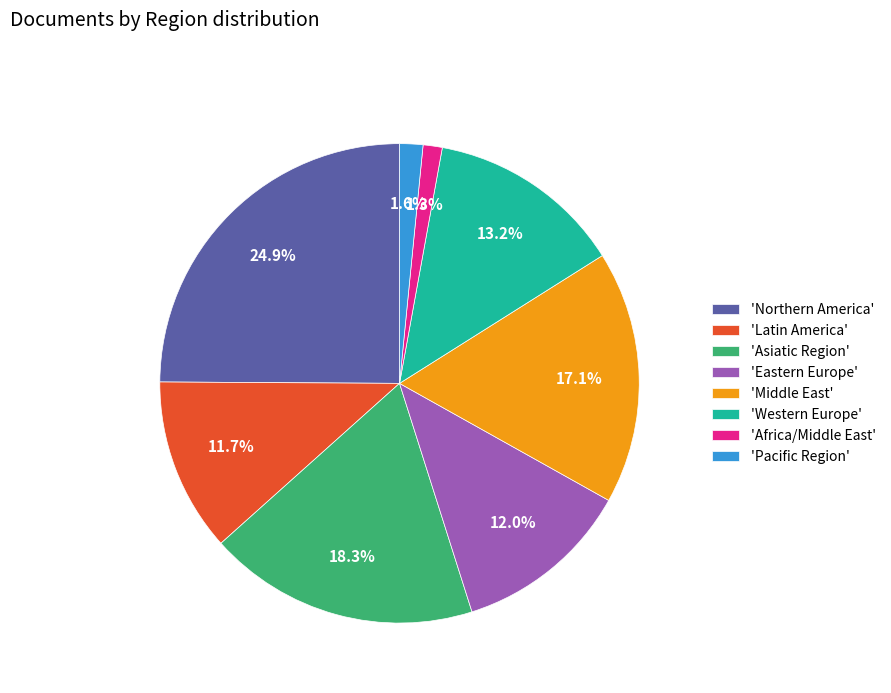

What is the largest slice in the pie chart?

'Northern America'